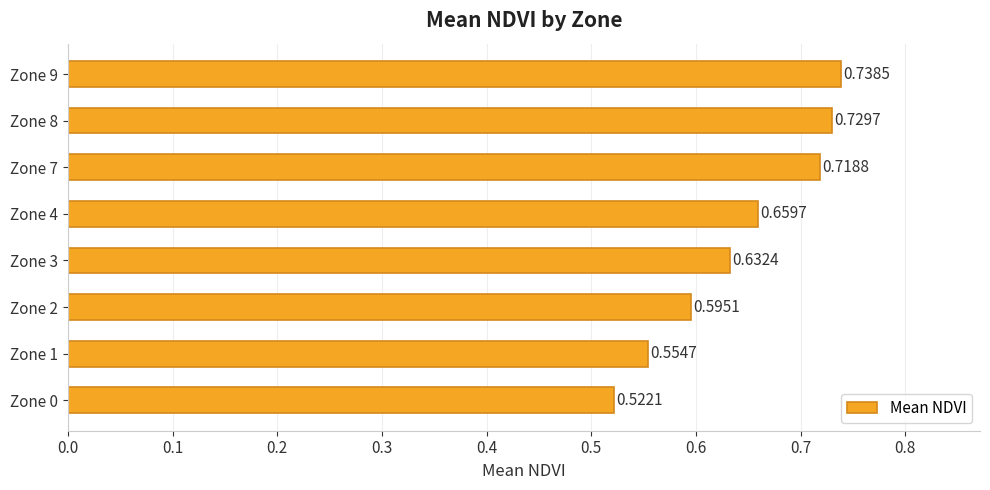

List the labels in order of value, largest first.

Zone 9, Zone 8, Zone 7, Zone 4, Zone 3, Zone 2, Zone 1, Zone 0